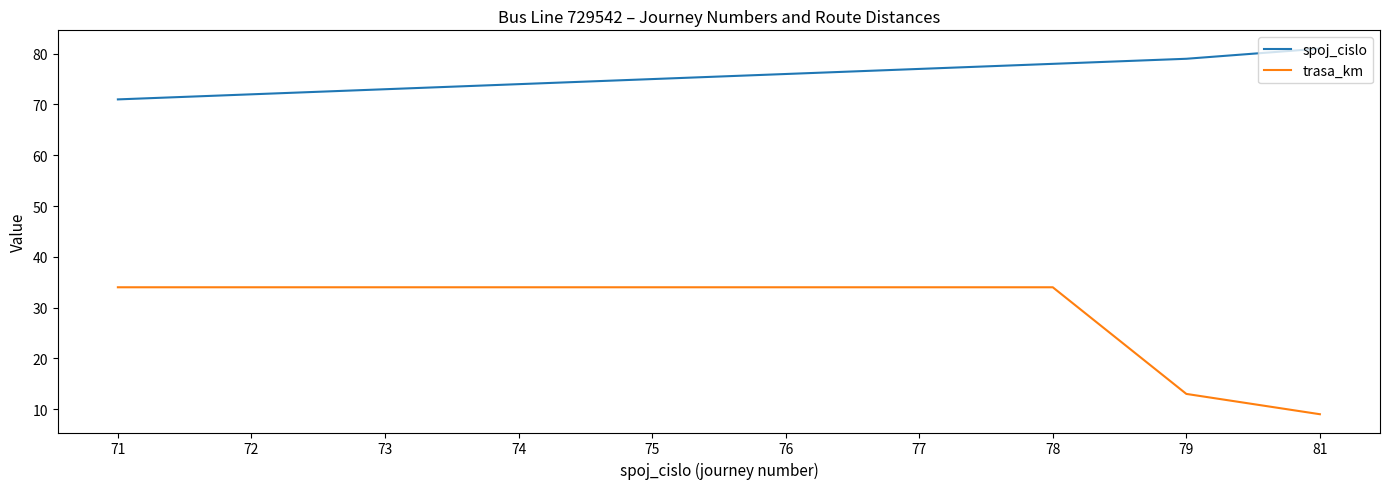

What is the difference between the highest and lowest values at 77?

43